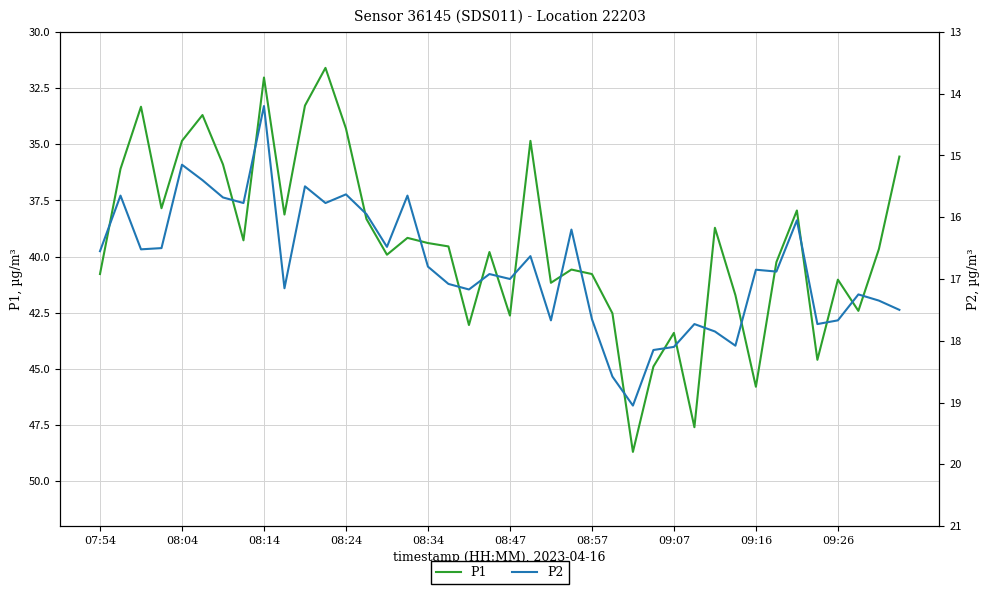

What is the lowest value of the P1 series?

31.6